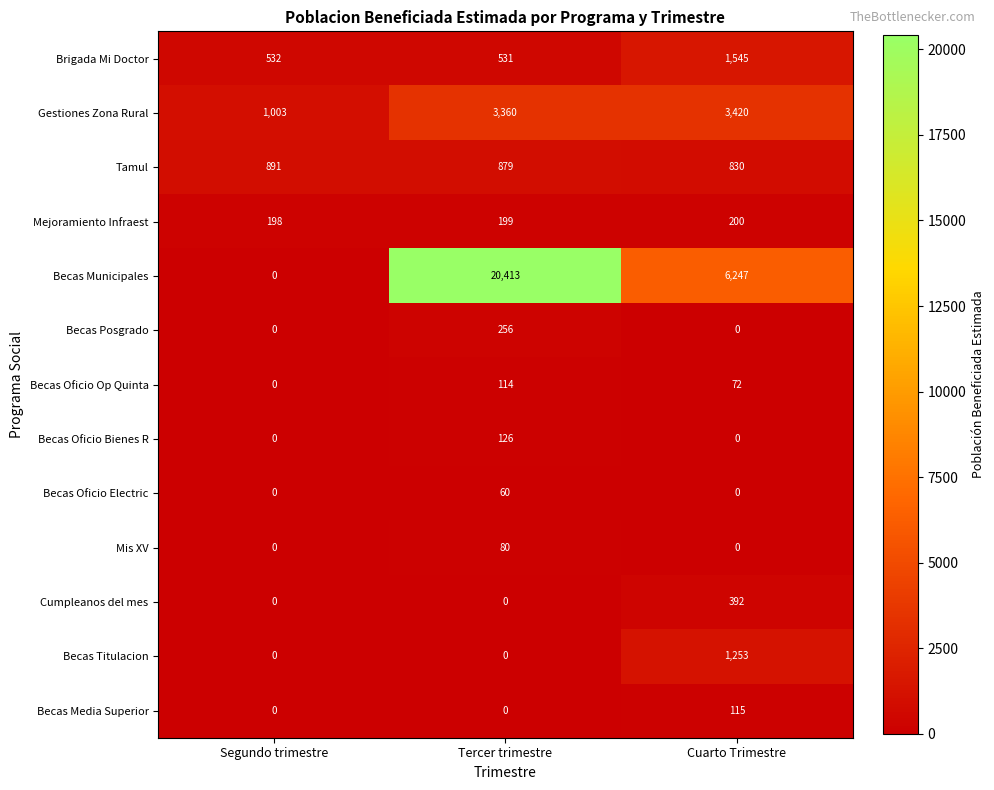

Rank the series by their maximum value, from lowest to highest.

Becas Oficio Electric, Mis XV, Becas Oficio Op Quinta, Becas Media Superior, Becas Oficio Bienes R, Mejoramiento Infraest, Becas Posgrado, Cumpleanos del mes, Tamul, Becas Titulacion, Brigada Mi Doctor, Gestiones Zona Rural, Becas Municipales